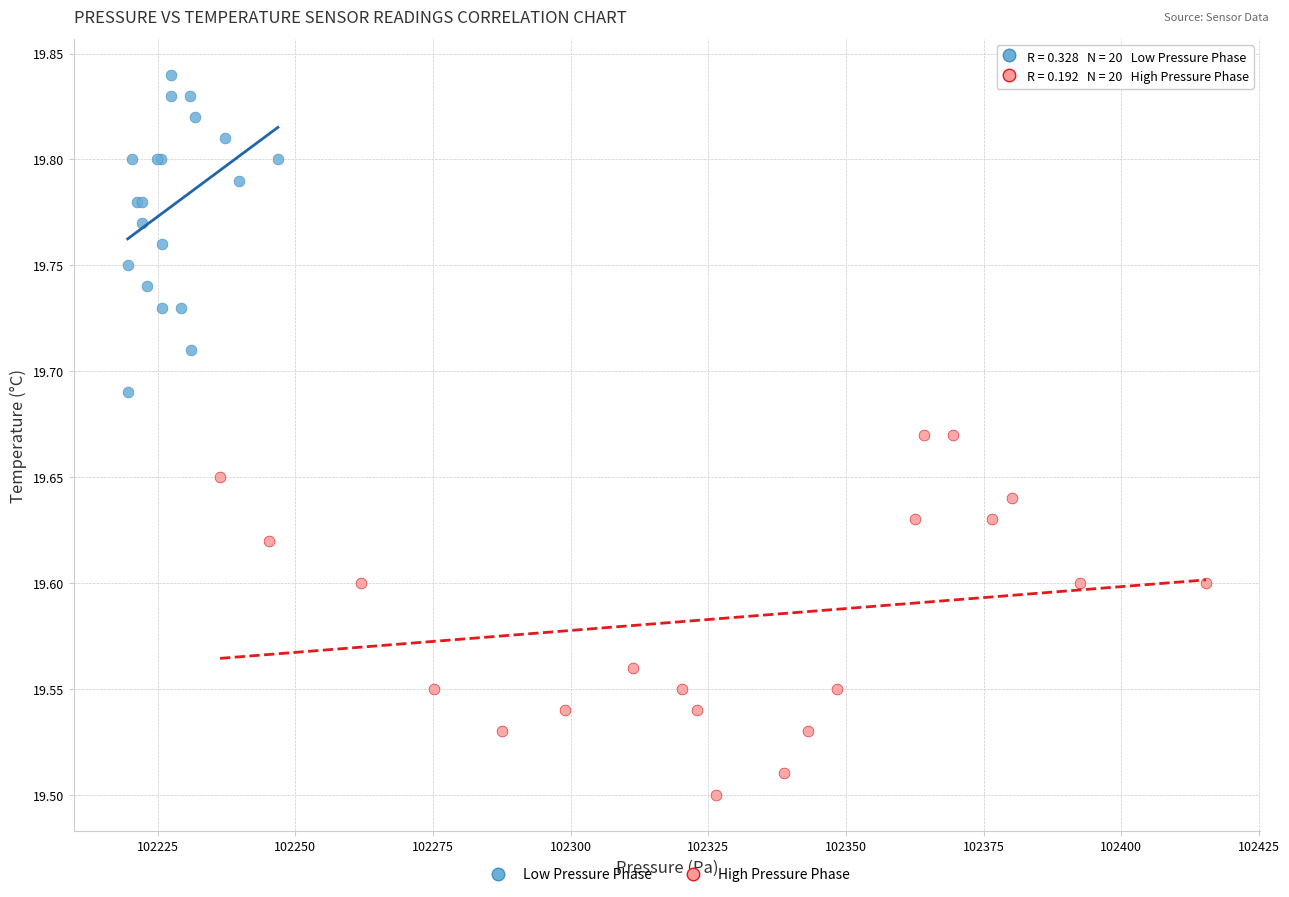

Which series reaches the maximum Y coordinate?

Low Pressure Phase